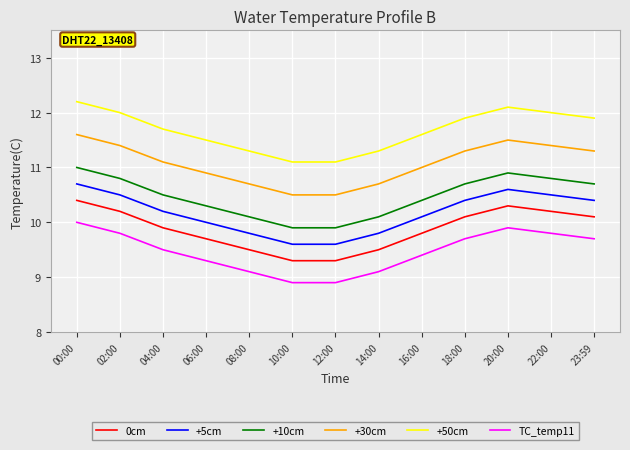

What is the difference between the maximum and minimum values in the TC_temp11 series?

1.1